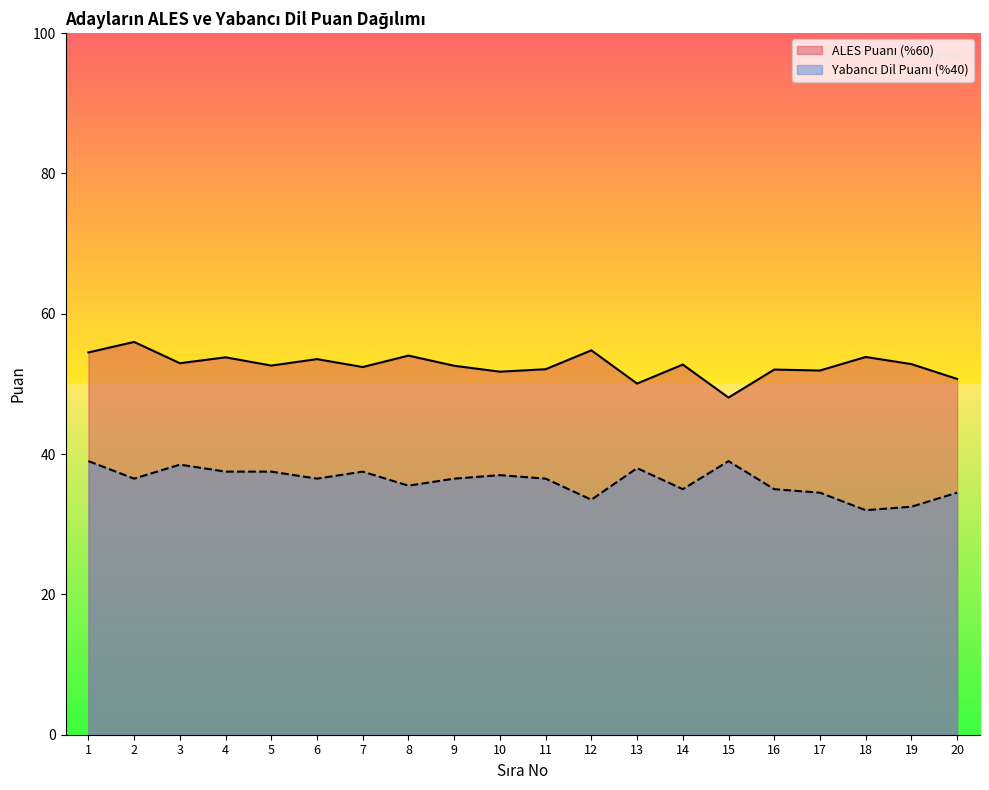

What is the sum of the Yabancı Dil Puanı (%40) values at 9 and 20?

71.0